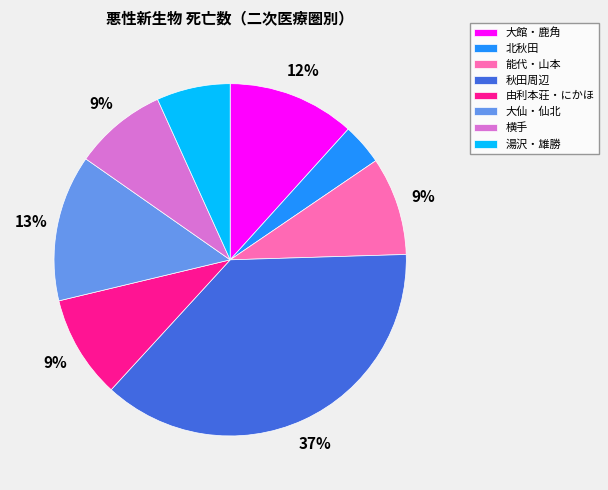

Which category has the biggest portion of the pie?

秋田周辺